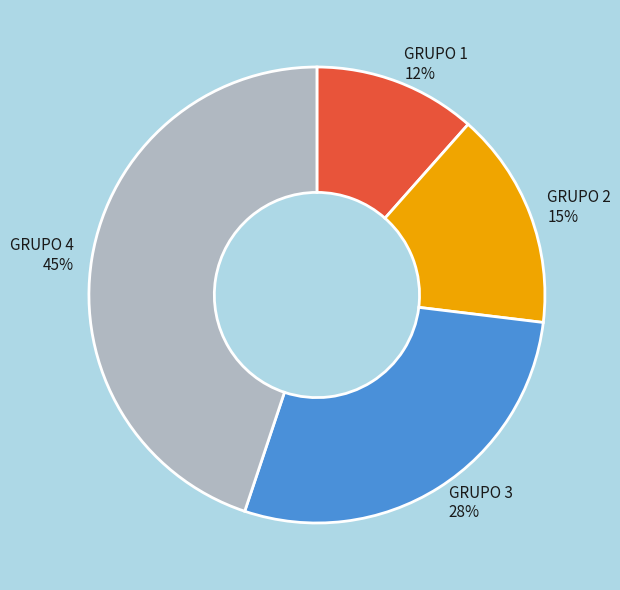

To the nearest percent, what is the difference between the largest and smallest slice percentages?

33%